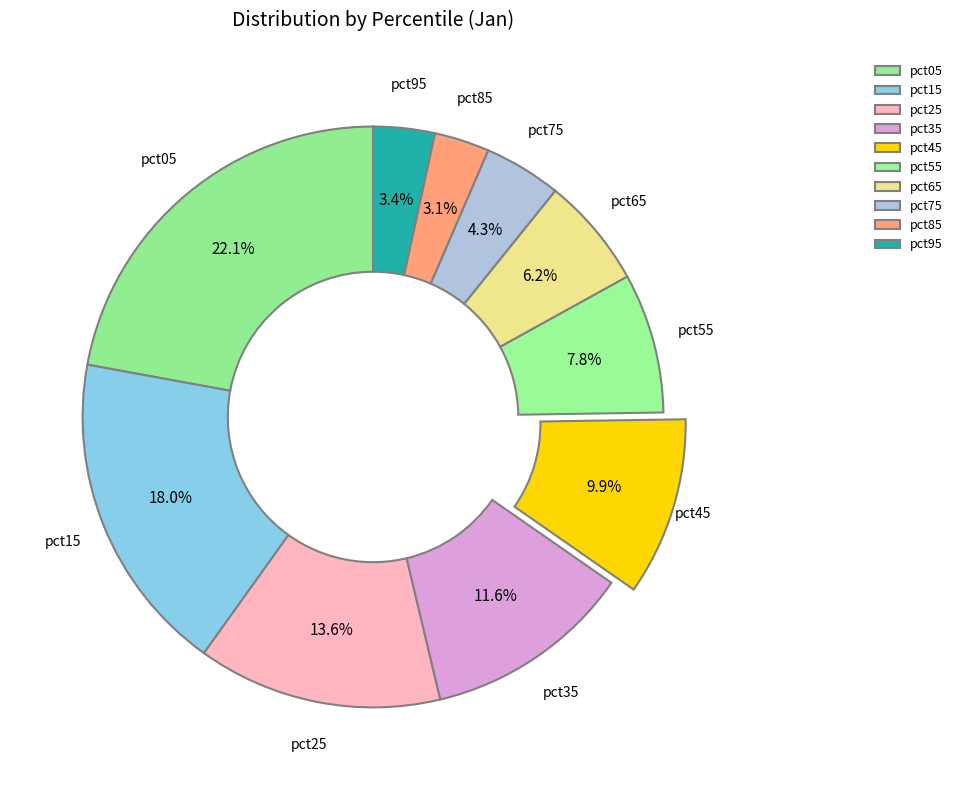

The pct15 slice represents 13% of the pie. True or false?

False